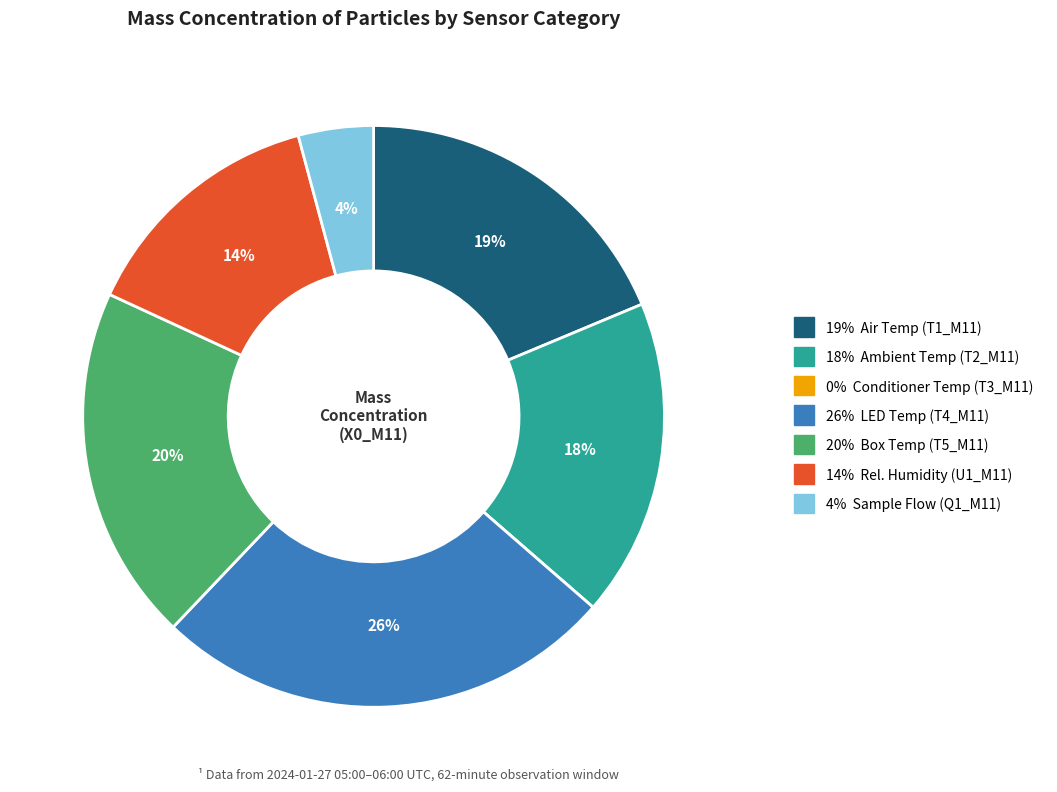

To the nearest percent, what is the average slice percentage?

14%